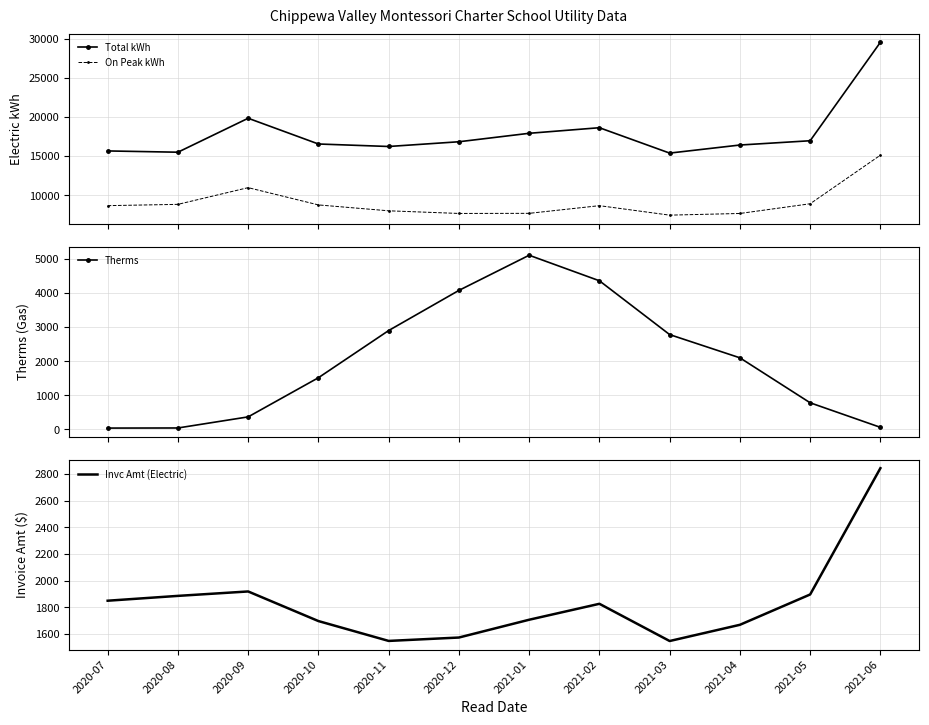

True or false: Therms has a value of 7463.6 at 2021-02.

False